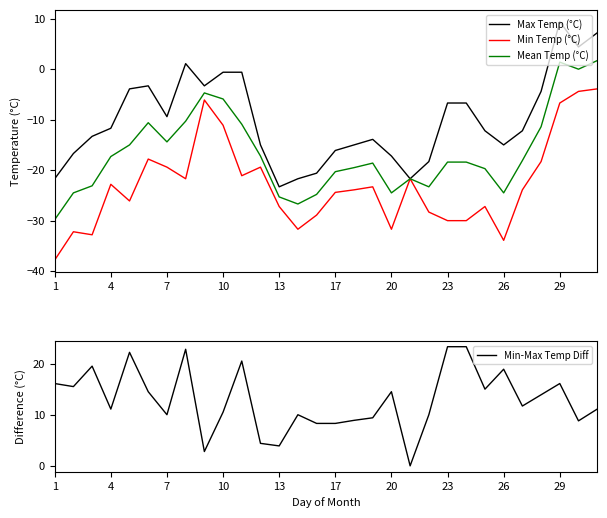

True or false: Min-Max Temp Diff and Min Temp (°C) cross at least once.

False